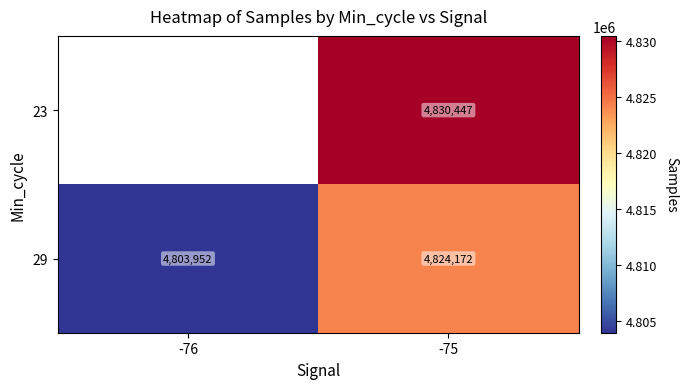

List the labels in order of 29 value, largest first.

-75, -76